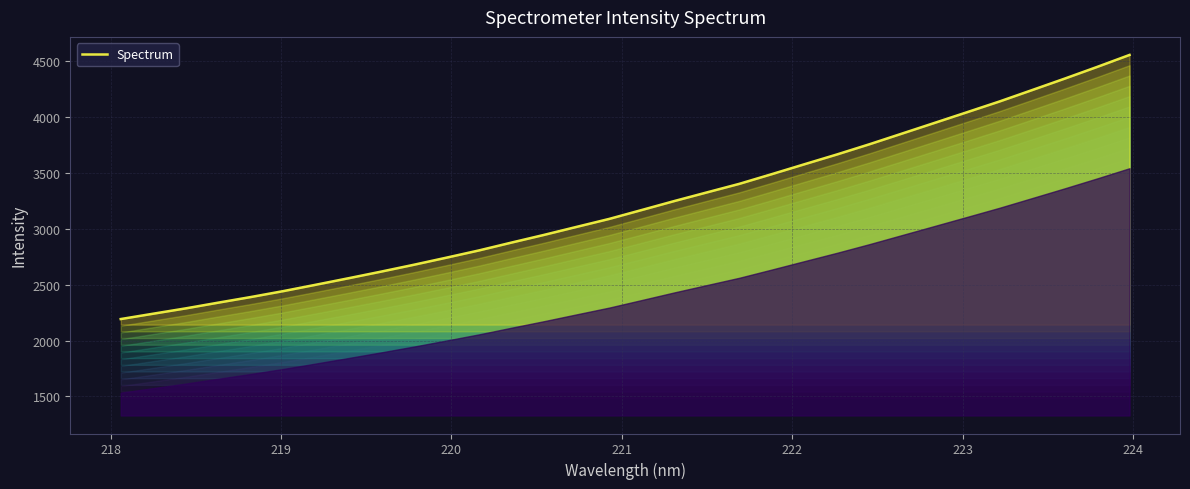

What is the value of the 21st point from the left?

3489.0